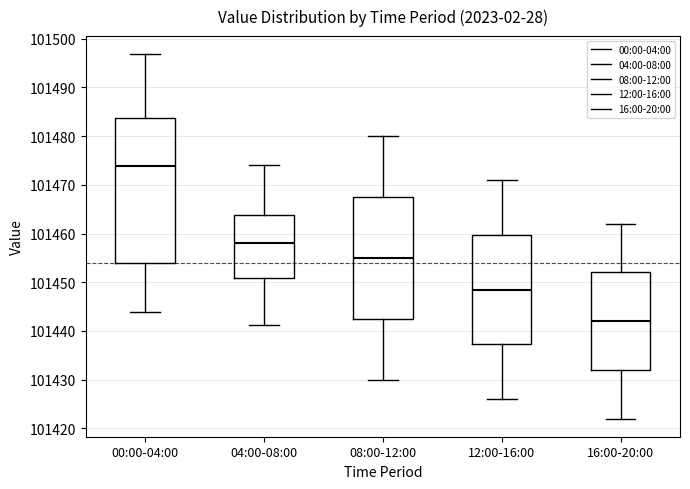

Where does the upper whisker of the box for 12:00-16:00 end on the y-axis? The values are not printed on the chart, so give them approximately, as read against the axis.

101471